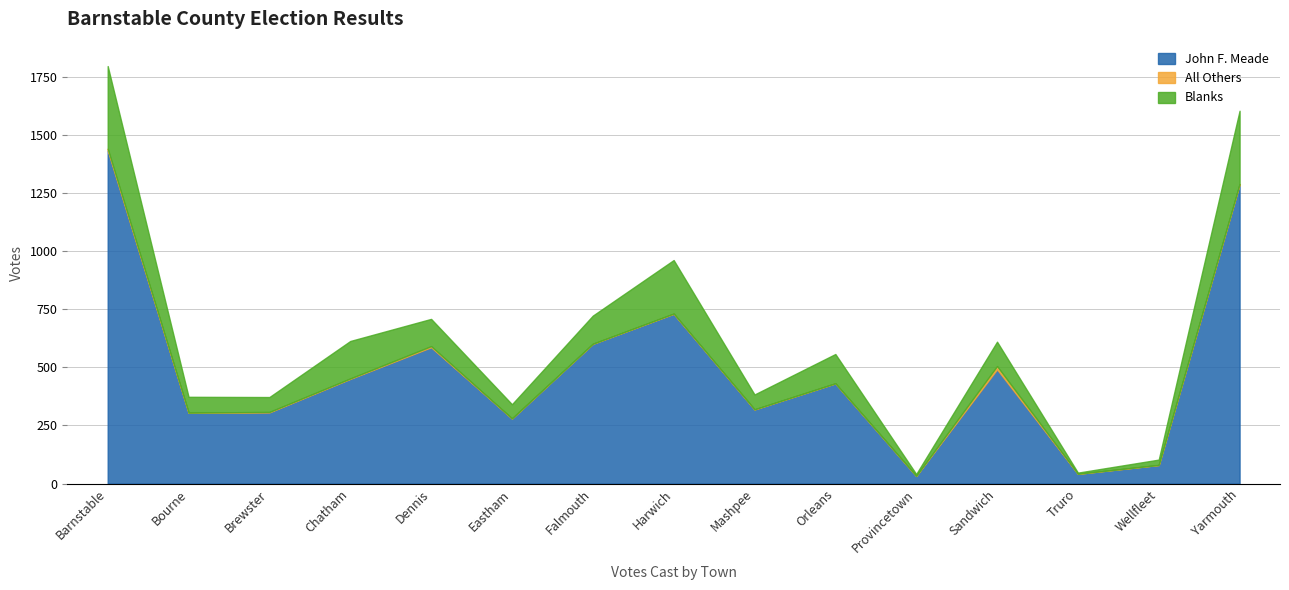

Rank the series at Orleans from highest to lowest value.

John F. Meade, Blanks, All Others